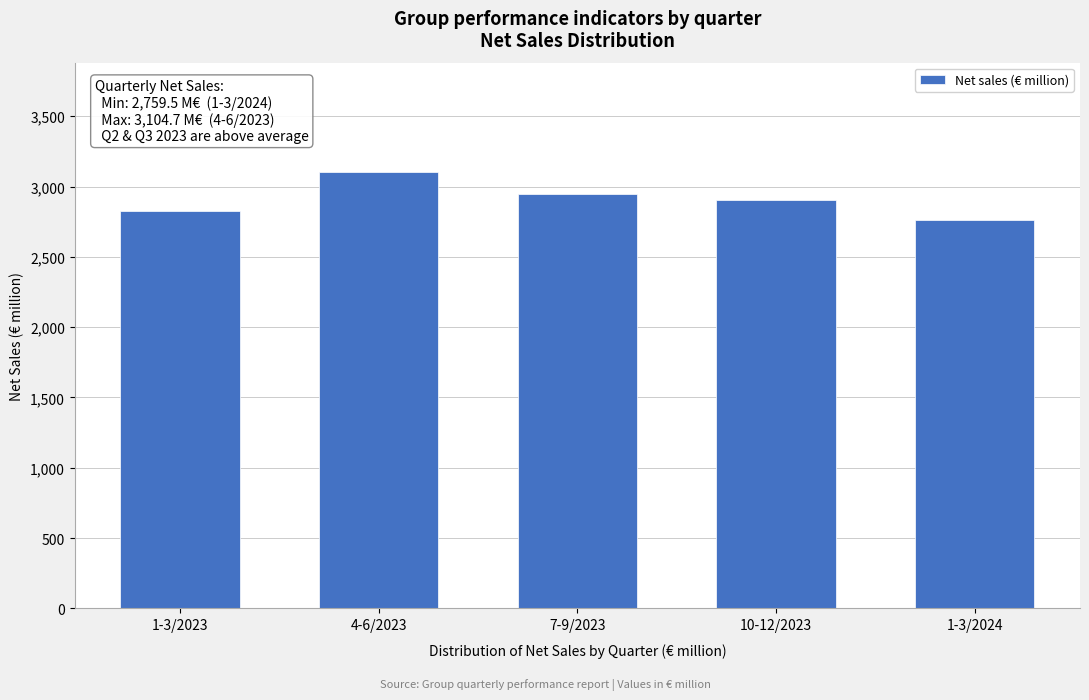

Reading right to left, what are all the values shown in this chart?

1-3/2024=2759.5	10-12/2023=2902.0	7-9/2023=2949.1	4-6/2023=3104.7	1-3/2023=2828.0